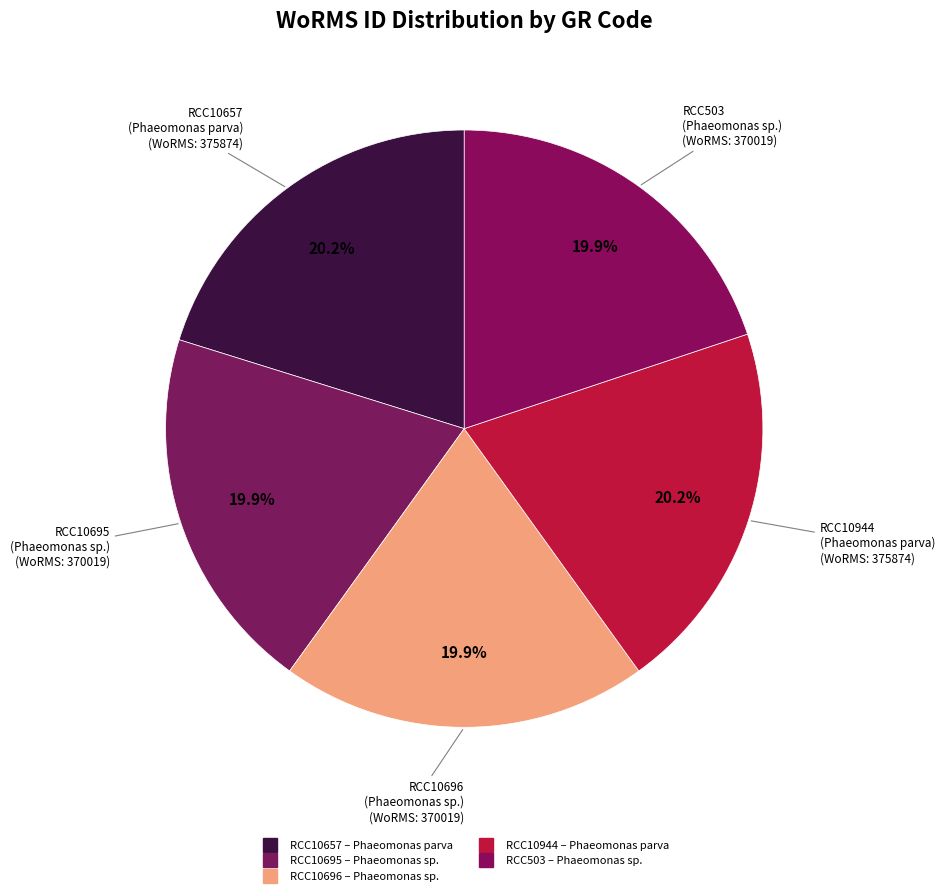

What percentage is the RCC10944 slice, to the nearest percent?

20%